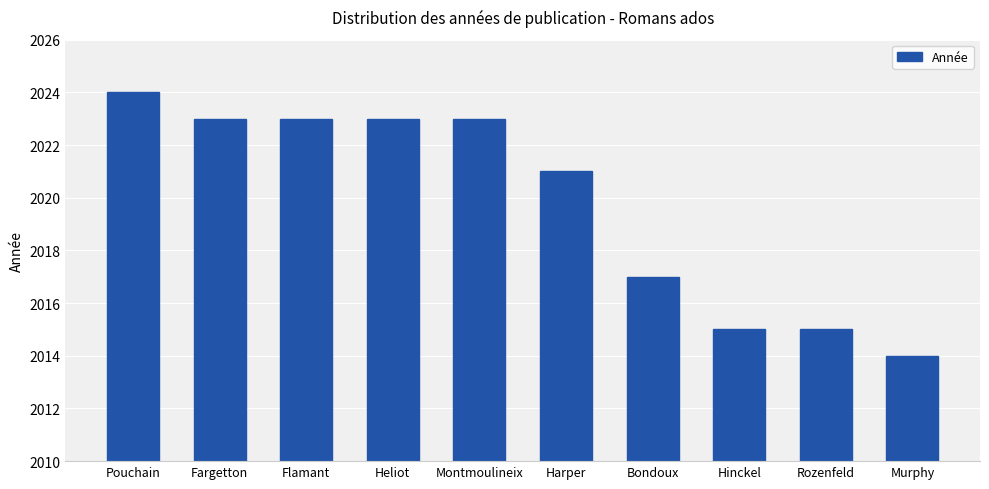

What is the label of the 2nd bar from the left?

Fargetton